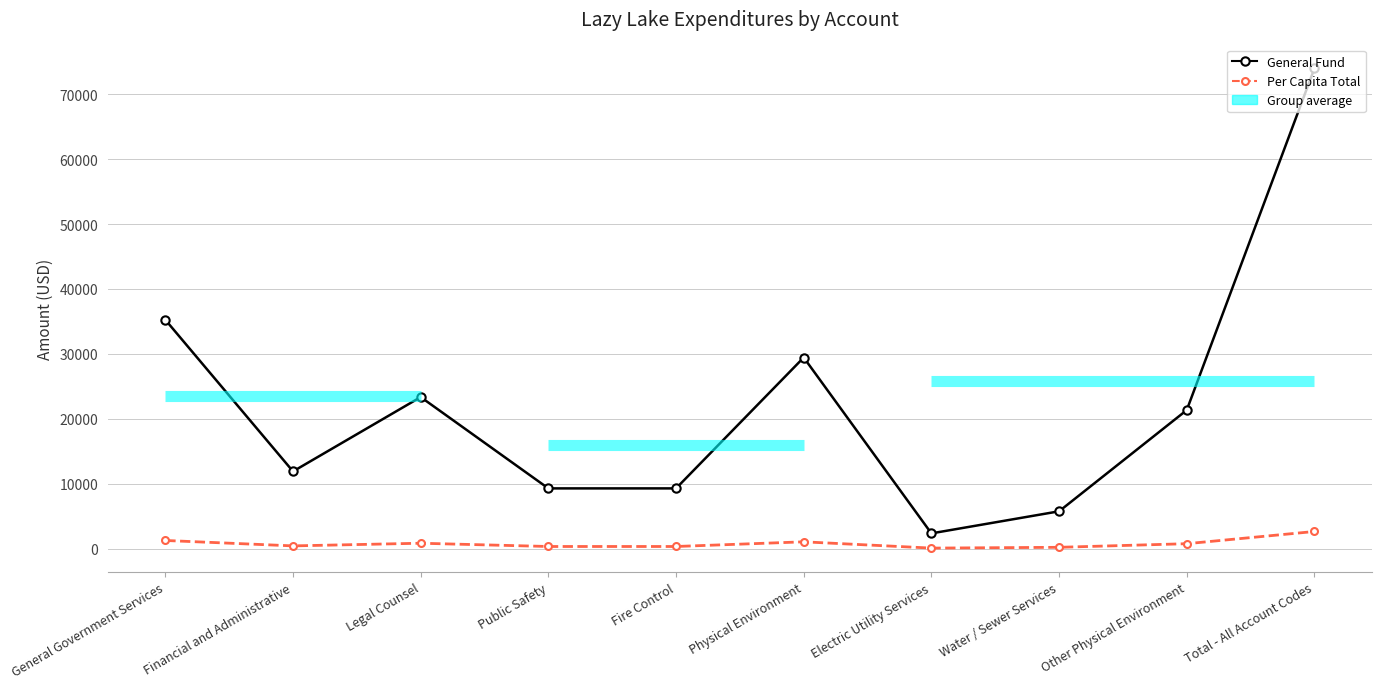

True or false: General Fund and Per Capita Total intersect in this chart.

False